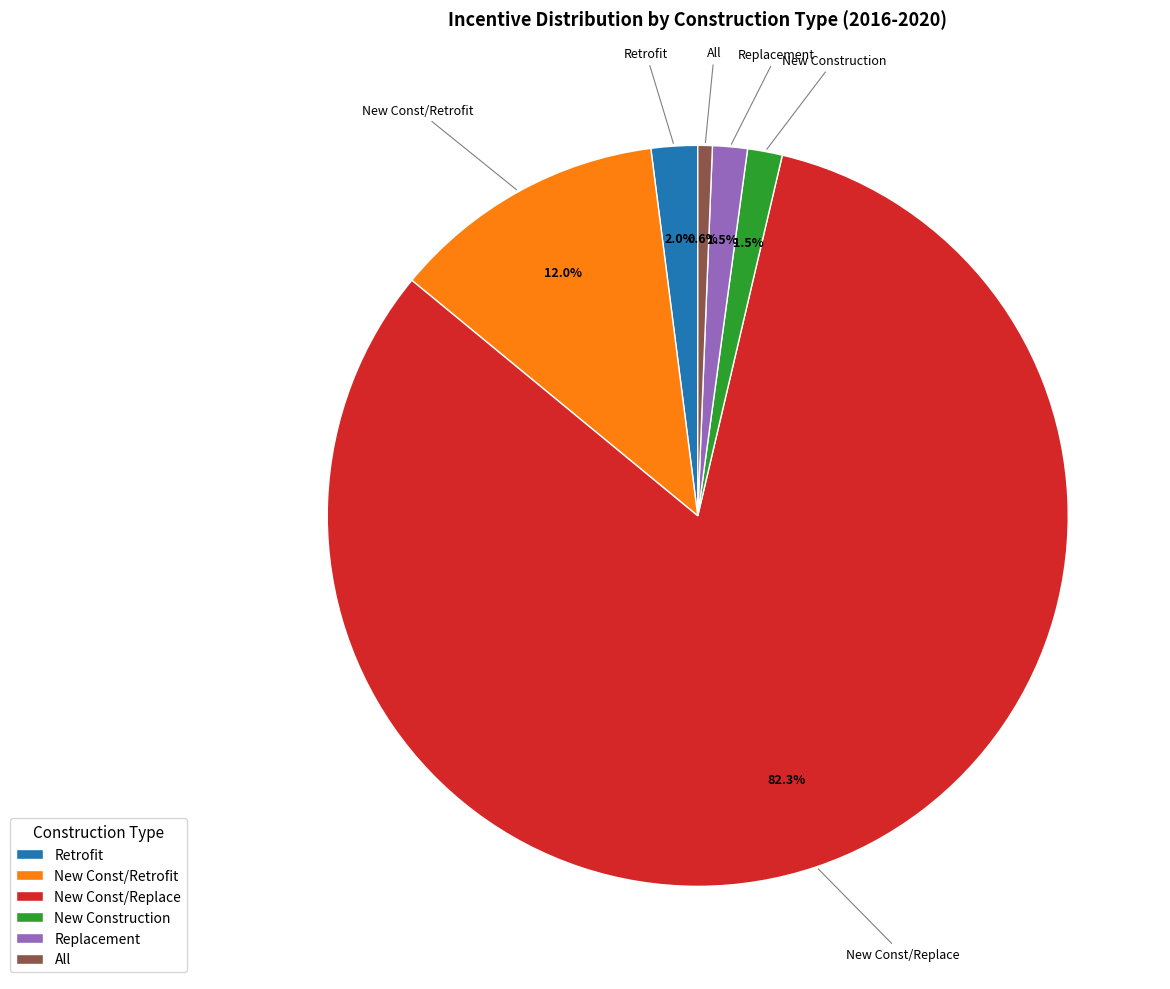

Which category has the biggest portion of the pie?

New Const/Replace